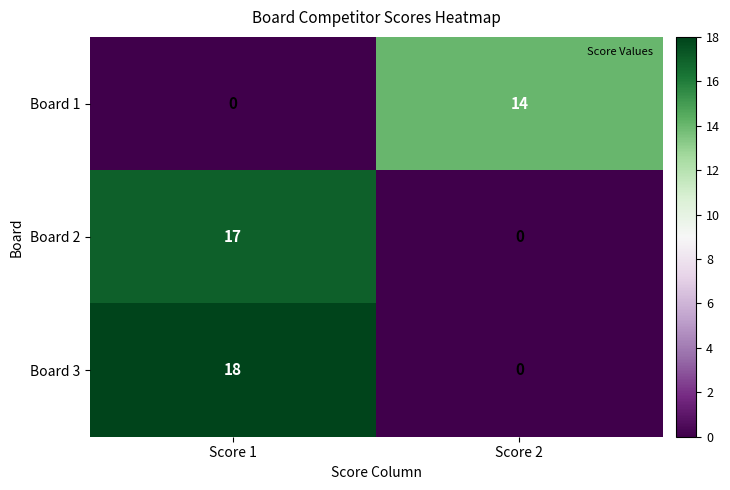

The Board 3 series shows 0 at Score 2. True or false?

True